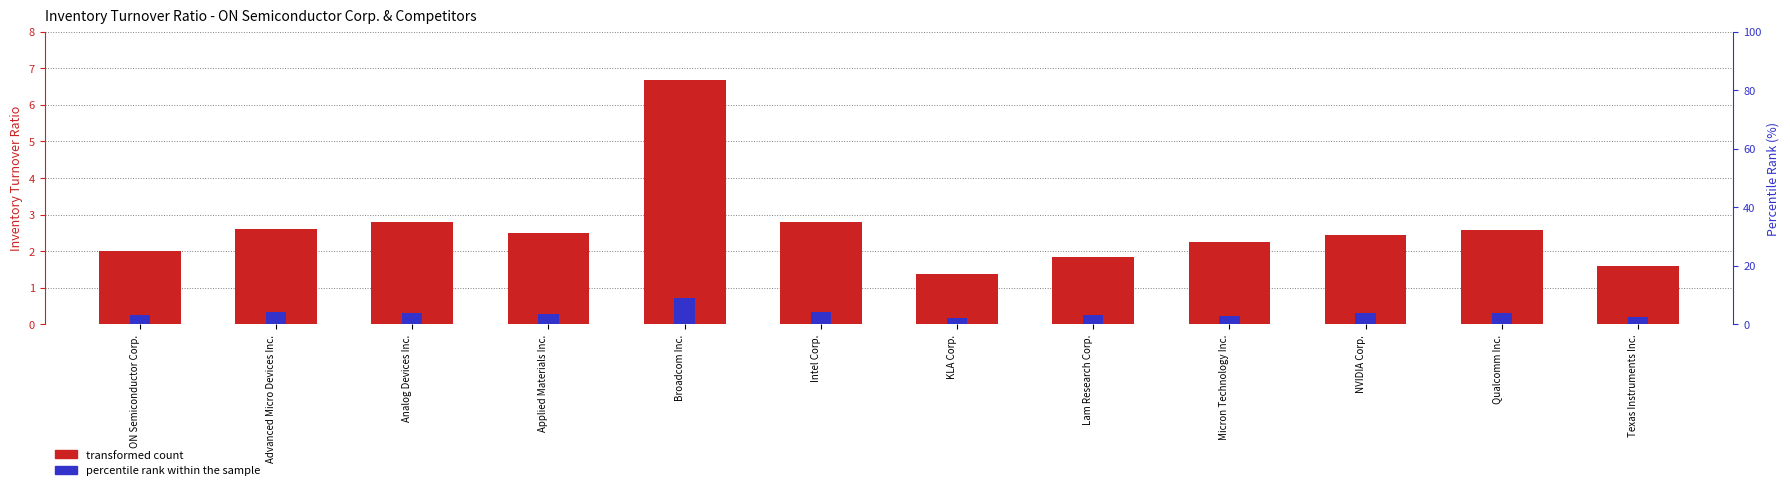

What is the total value across all series at Broadcom Inc.?

7.4